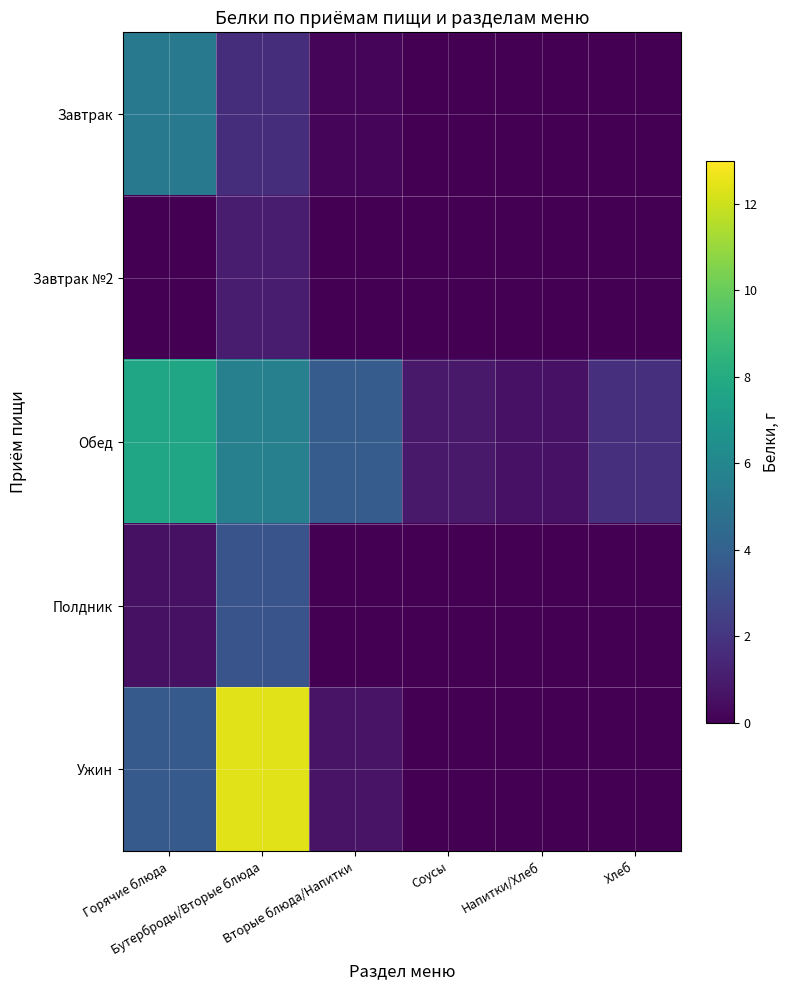

What is the greatest value displayed?

12.4